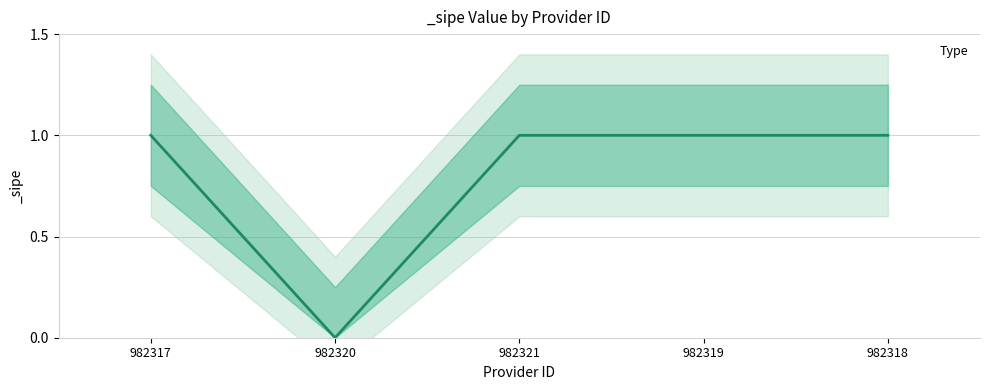

The chart shows a value of 1 at 982317. True or false?

False